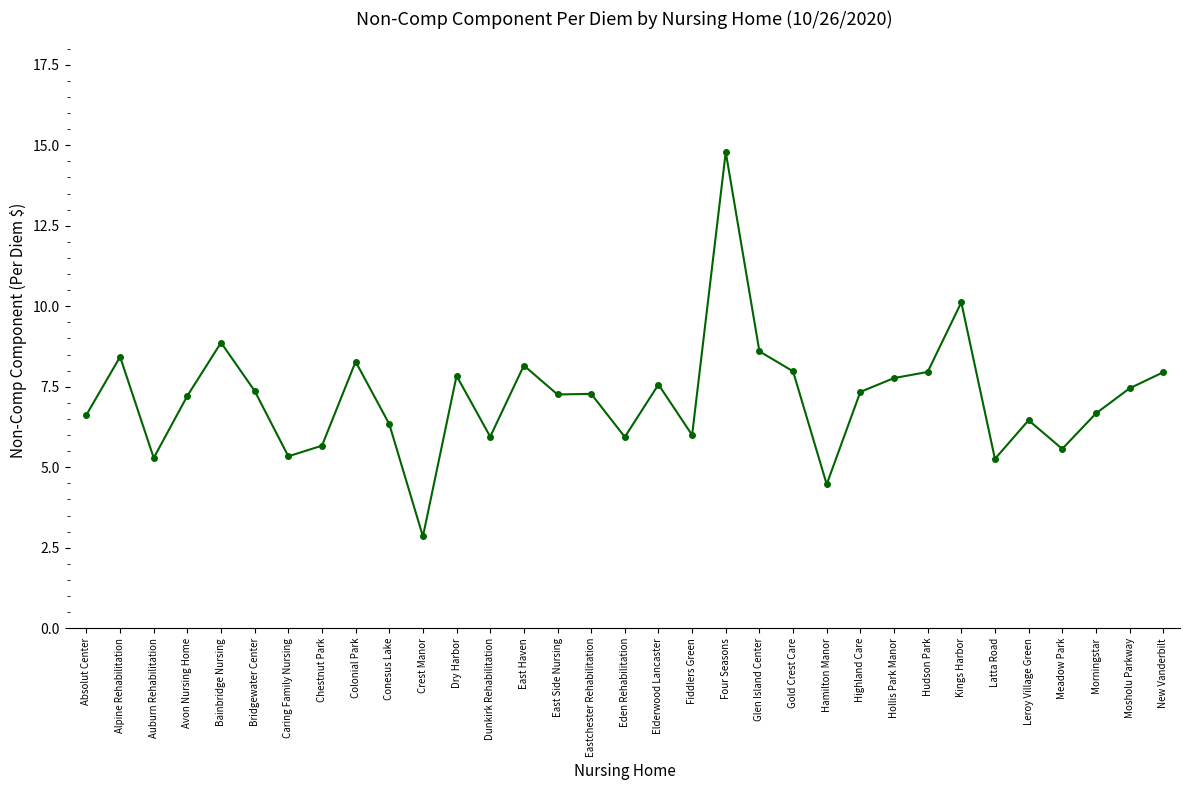

At which category does the chart reach its minimum across all series?

Crest Manor